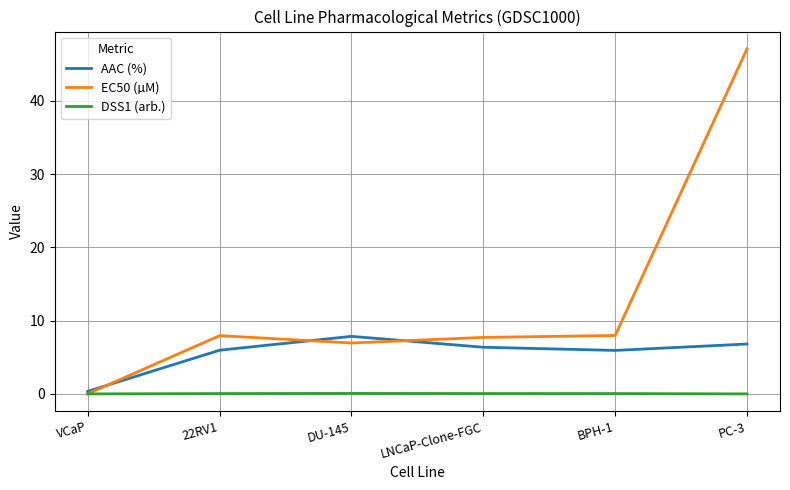

What position from the right is PC-3?

1